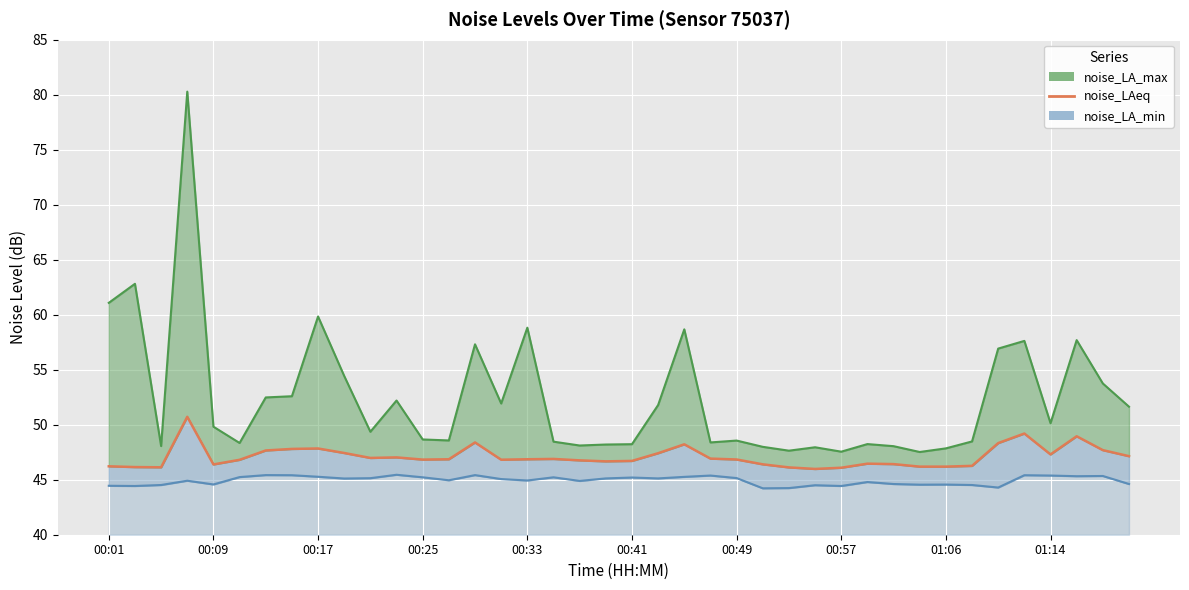

True or false: noise_LA_max has a value of 48.6 at 00:49.

True